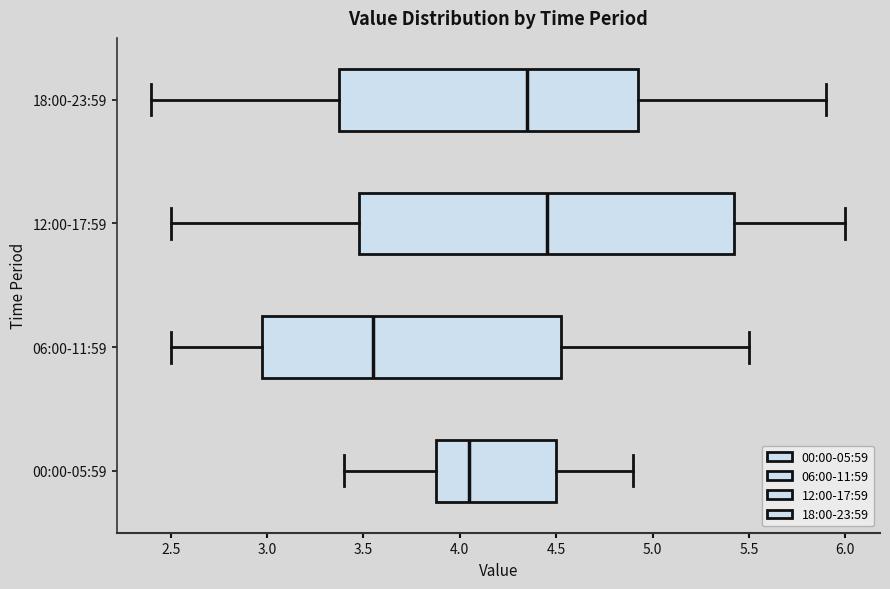

Reading bottom to top, read every box against the x-axis: the position of its median line, the range the box covers, and the ends of its whiskers. The values are not printed on the chart, so give them approximately, as read against the axis.

00:00-05:59: median 4.05, box 3.90 to 4.50, whiskers 3.40 to 4.90
06:00-11:59: median 3.55, box 3.00 to 4.55, whiskers 2.50 to 5.50
12:00-17:59: median 4.45, box 3.50 to 5.45, whiskers 2.50 to 6.00
18:00-23:59: median 4.35, box 3.40 to 4.95, whiskers 2.40 to 5.90